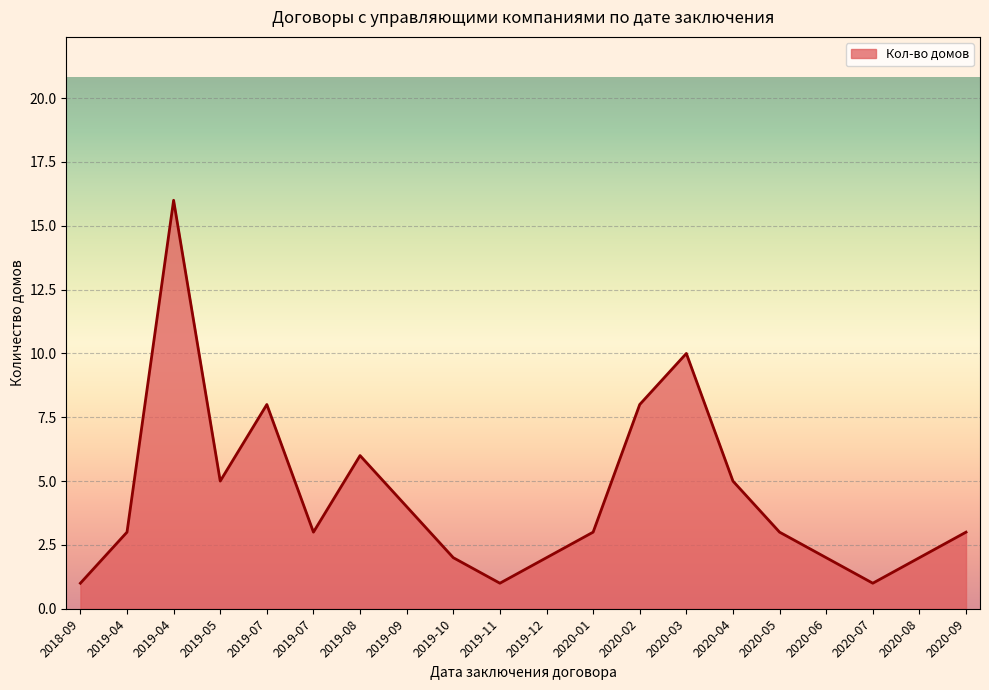

At which category does the data reach its first local valley?

2019-05